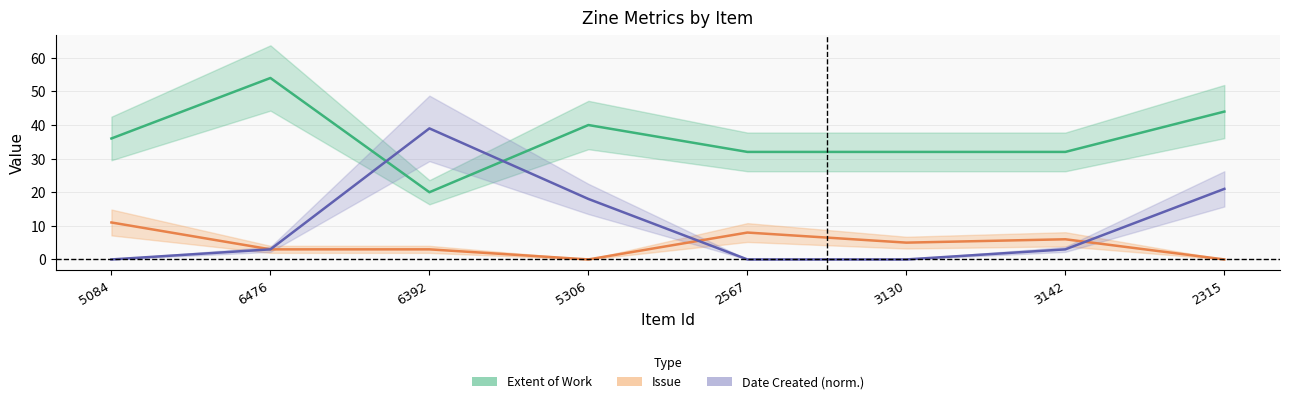

How many intersections are there between Date Created (yrs since 2000 ×3) and Extent of Work?

2